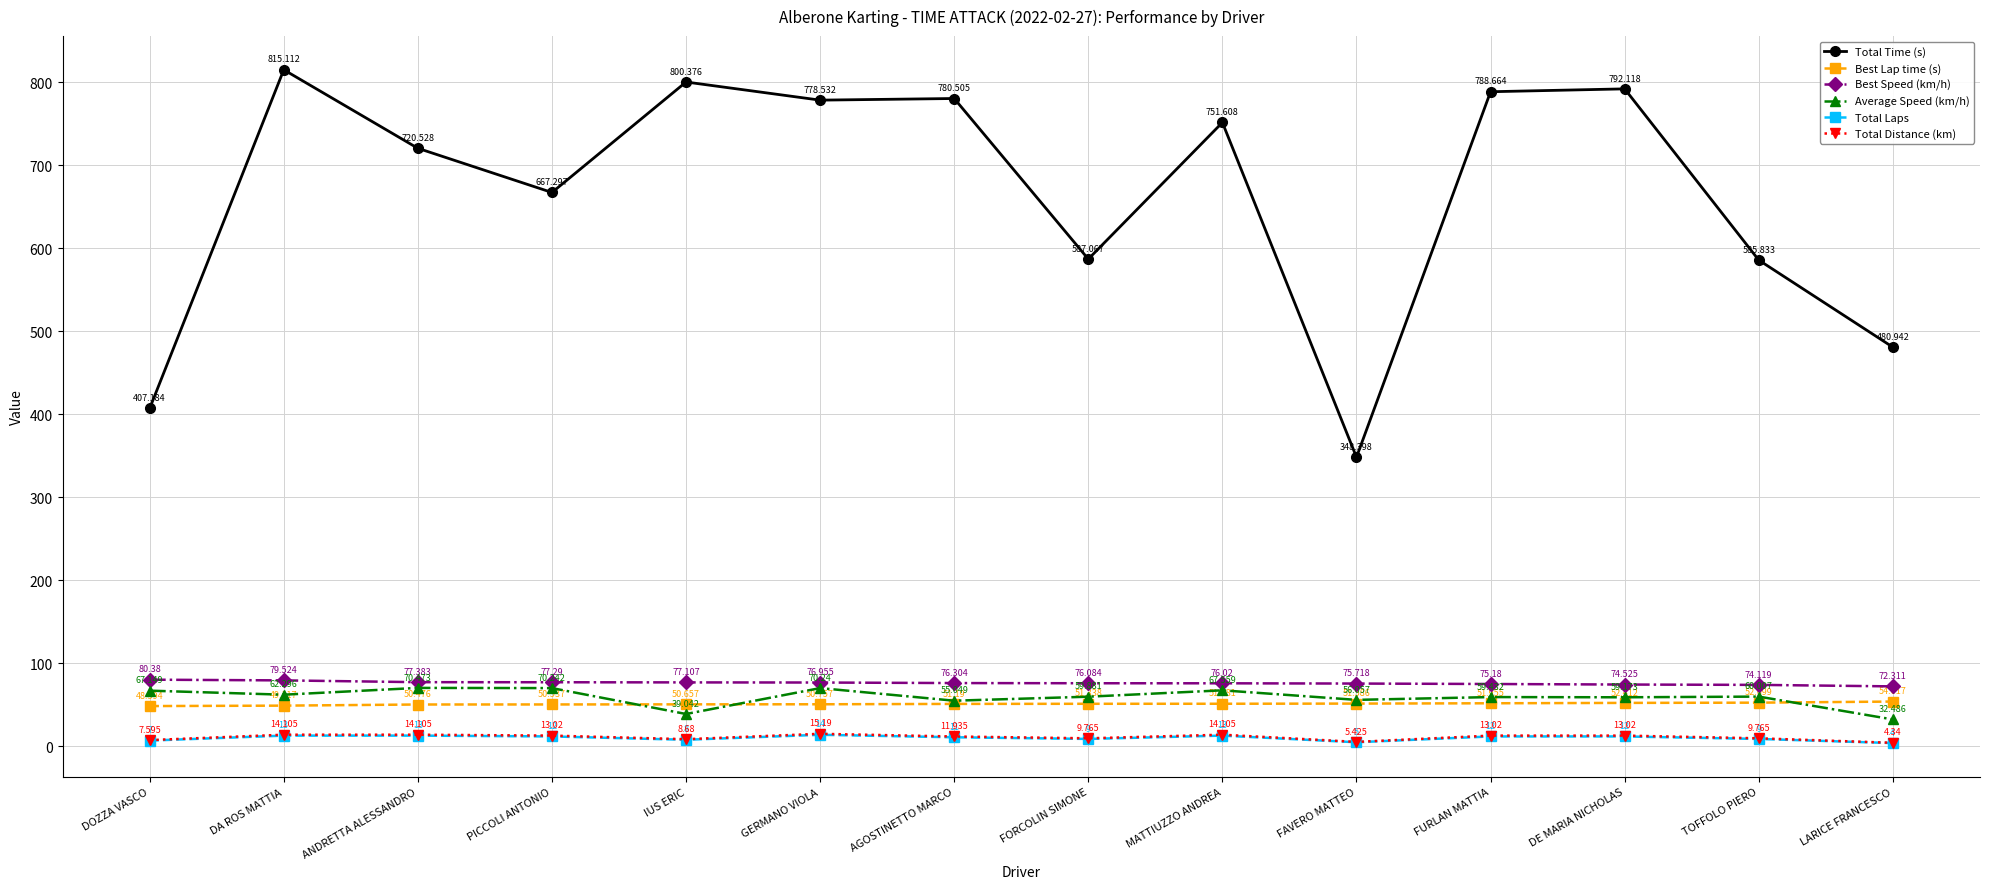

Does the chart display data point markers on the line(s)?

Yes